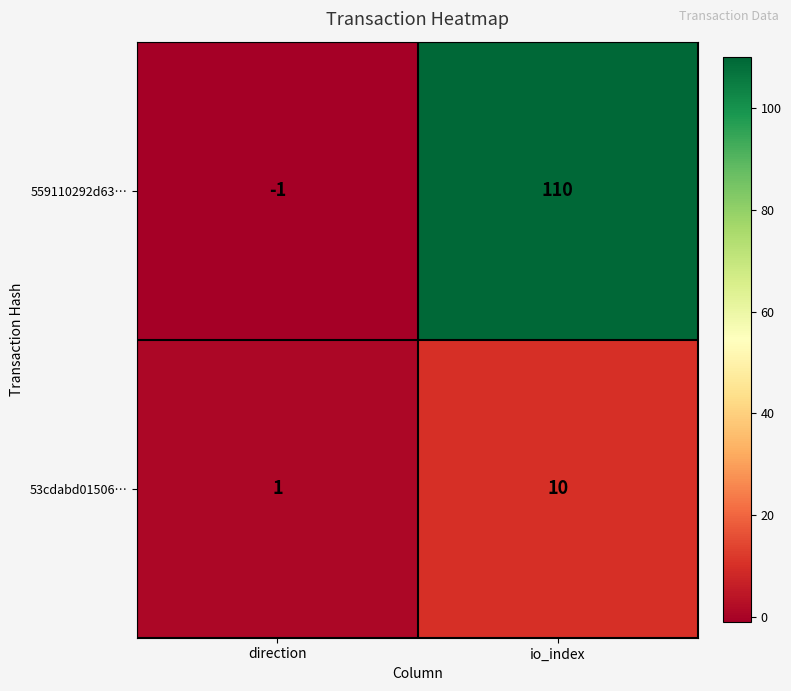

What is the difference between the 559110292d63… values at io_index and direction?

111